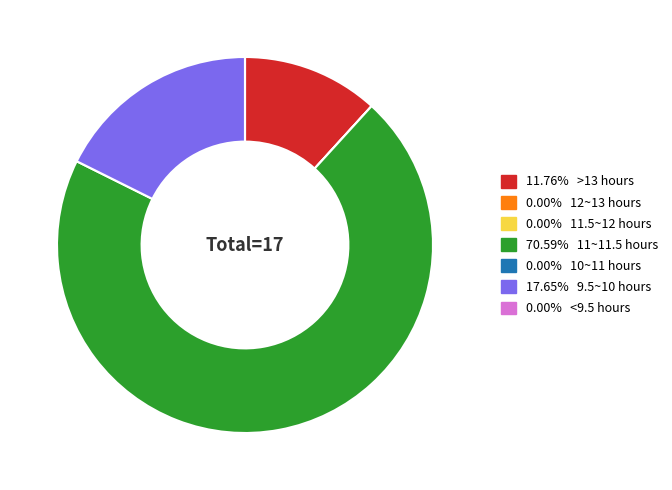

Is there a majority slice in this chart?

Yes